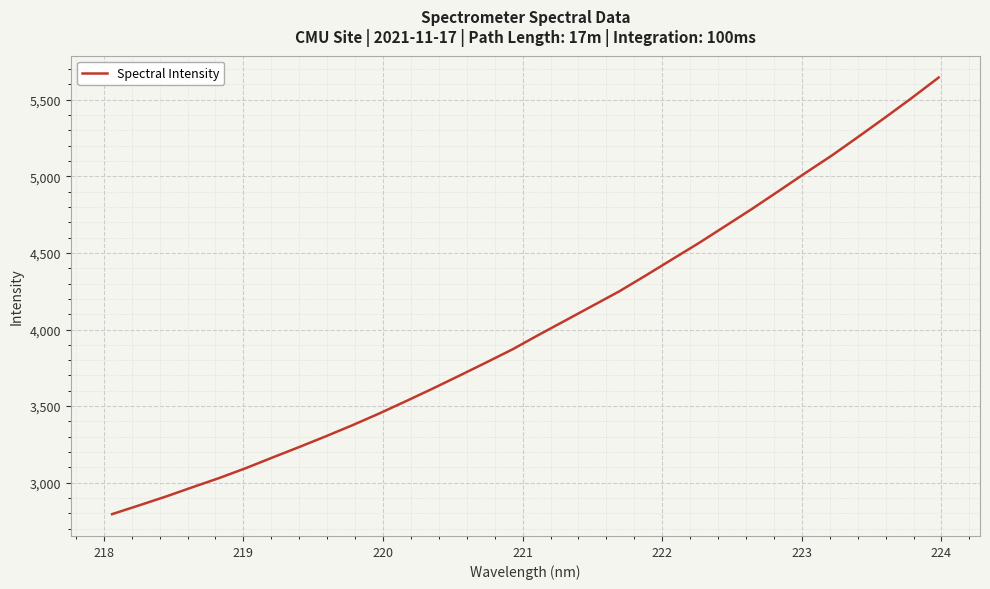

What is the greatest value displayed?

5645.2